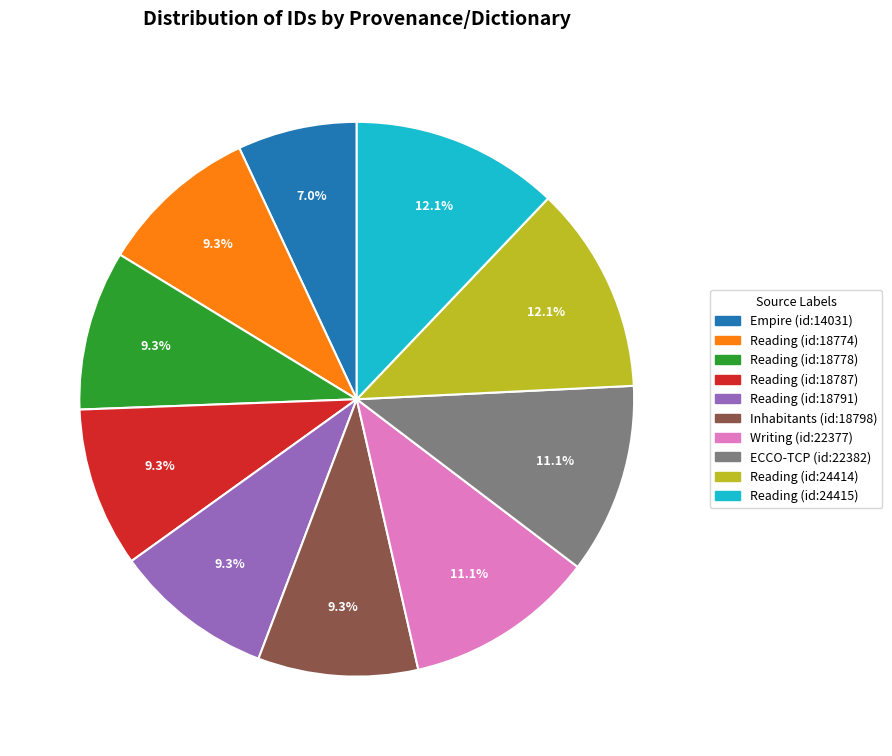

True or false: Inhabitants (id:18798) accounts for 15% of the total.

False